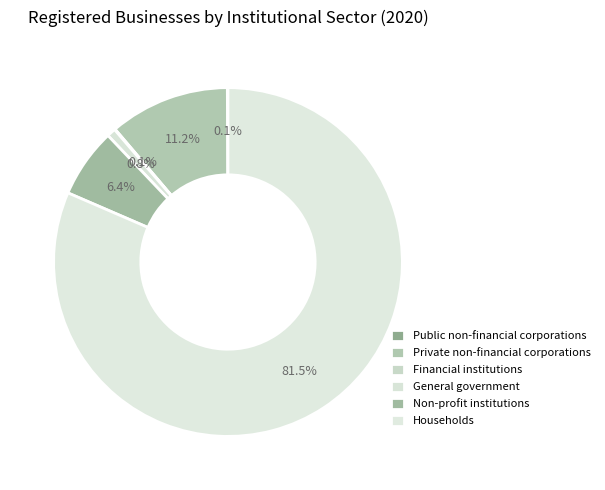

Which slice represents more than half of the pie?

Households